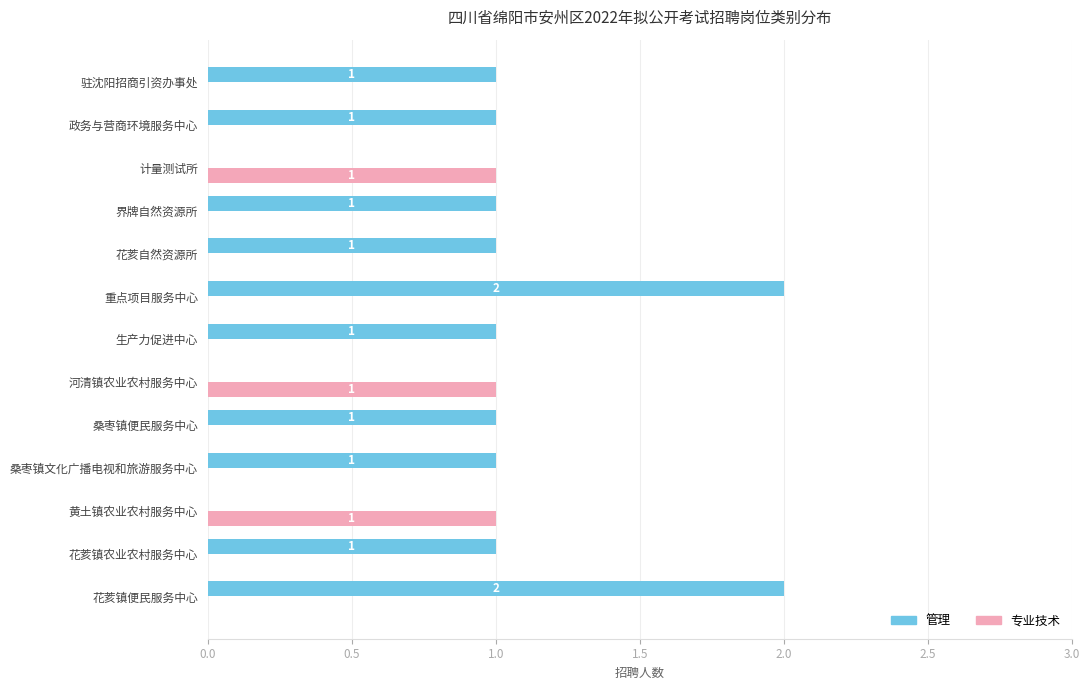

How many 管理 values are between 1 and 2?

10